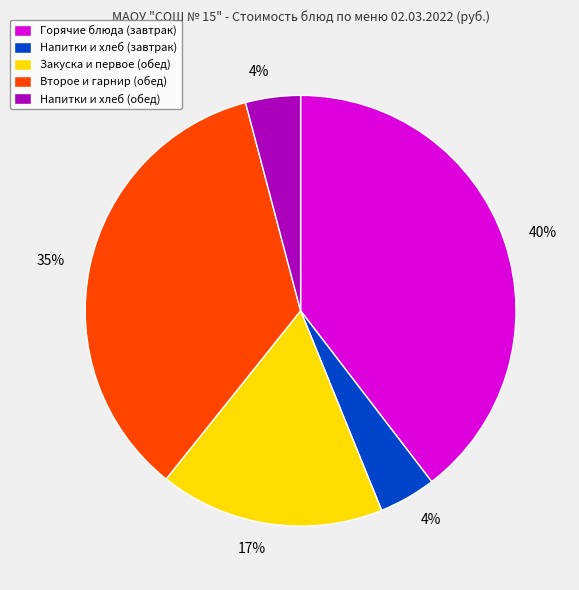

Is there a majority slice in this chart?

No